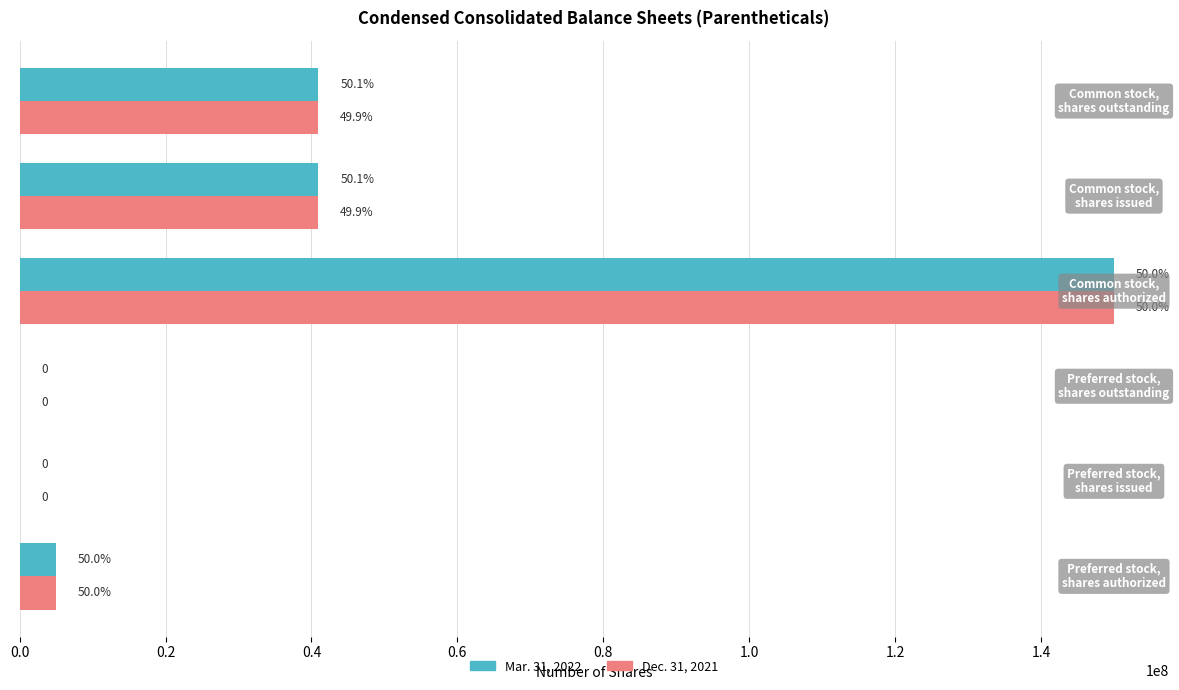

What are all the series names shown in the legend?

Mar. 31, 2022, Dec. 31, 2021